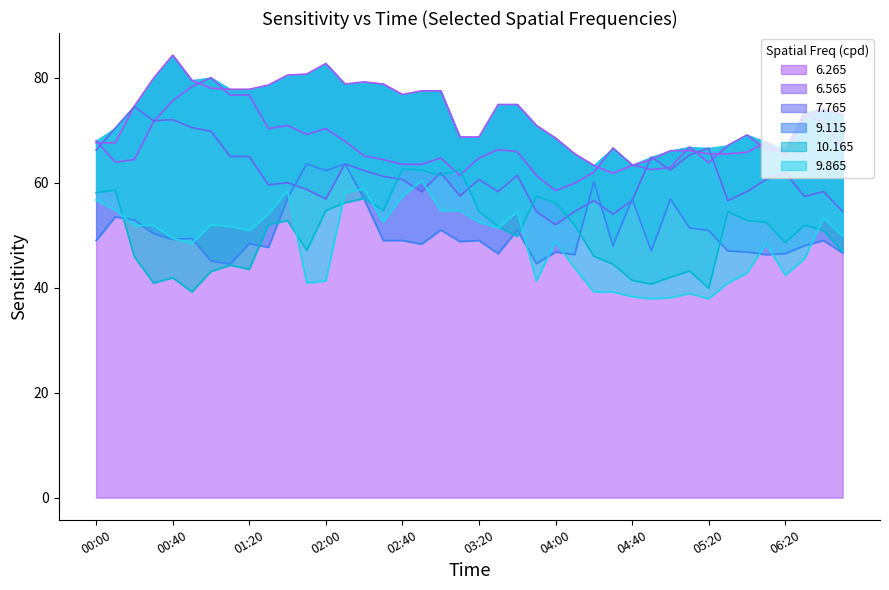

At which category does the chart reach its minimum across all series?

04:50